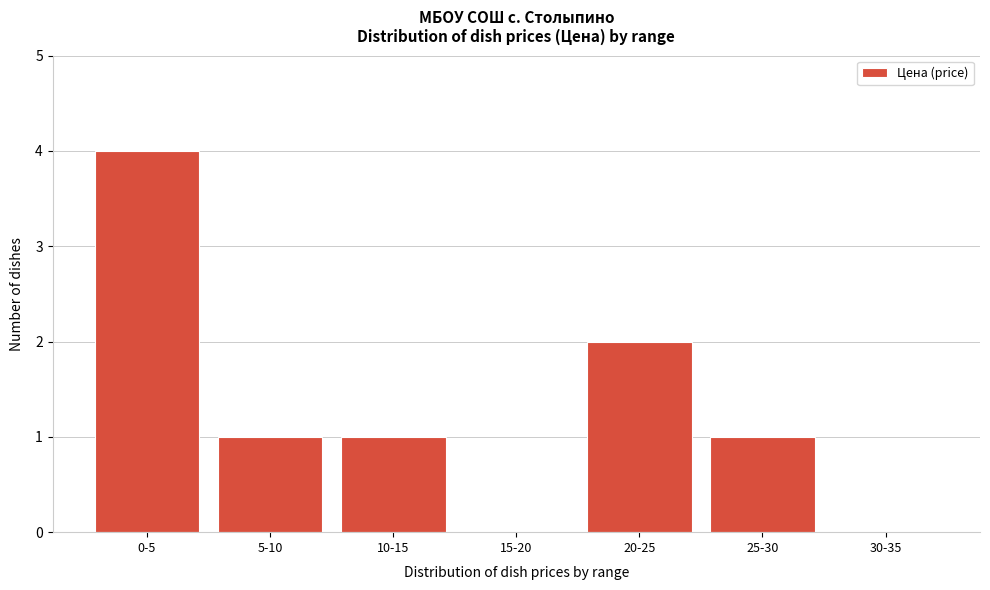

Reading right to left, list all the values displayed in this chart.

30-35=0	25-30=1	20-25=2	15-20=0	10-15=1	5-10=1	0-5=4